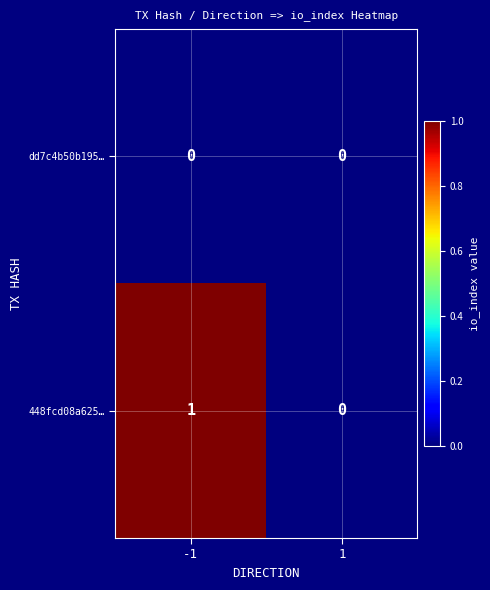

List the series in order of their overall mean, lowest first.

dd7c4b50b195…, 448fcd08a625…